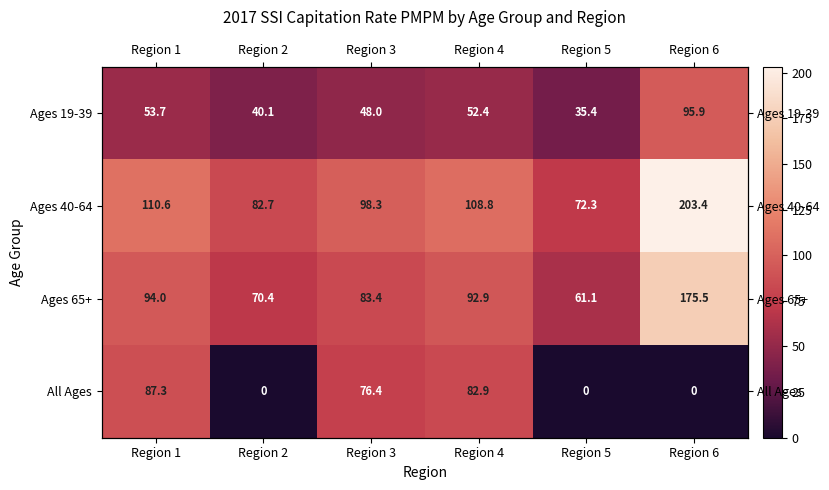

What is the highest value of the All Ages series?

87.3